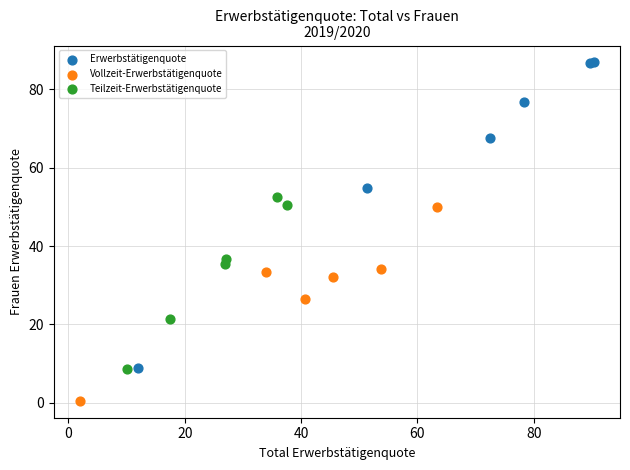

Which series contains the lowest Y value?

Vollzeit-Erwerbstätigenquote